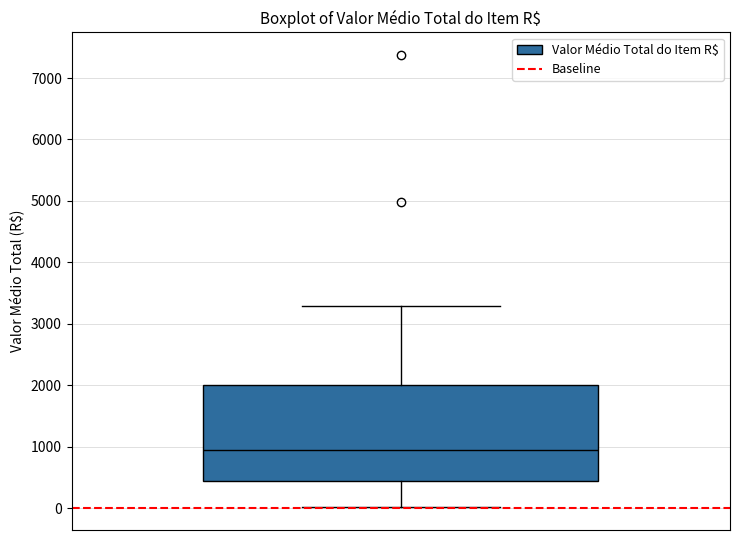

Transcribe this box plot: give where the median line is, the range the box spans, and where the two whiskers end, as read against the y-axis. The values are not printed on the chart, so give them approximately, as read against the axis.

median 1000, box 400 to 2000, whiskers 0 to 3300